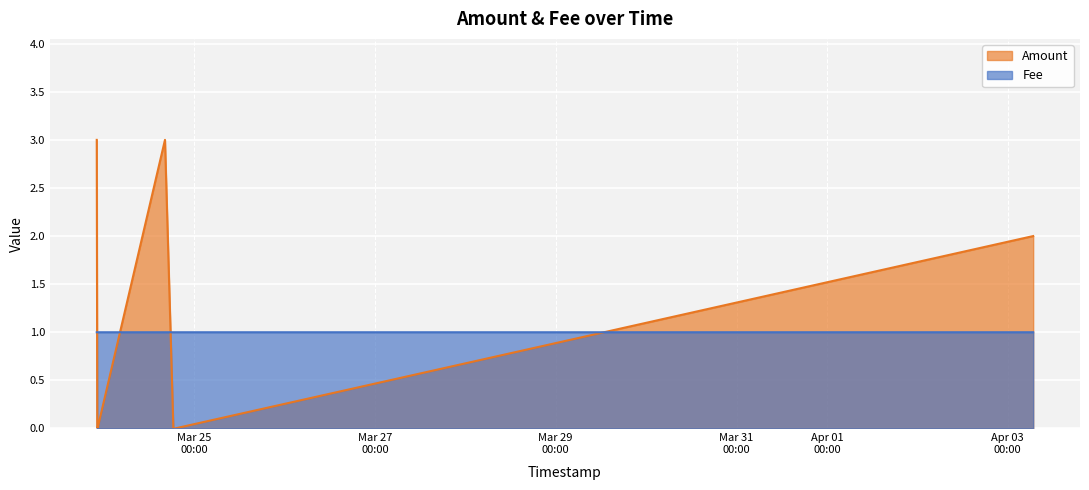

The value of Fee at 2017-03-23 22:20:23 is 1.0. True or false?

True